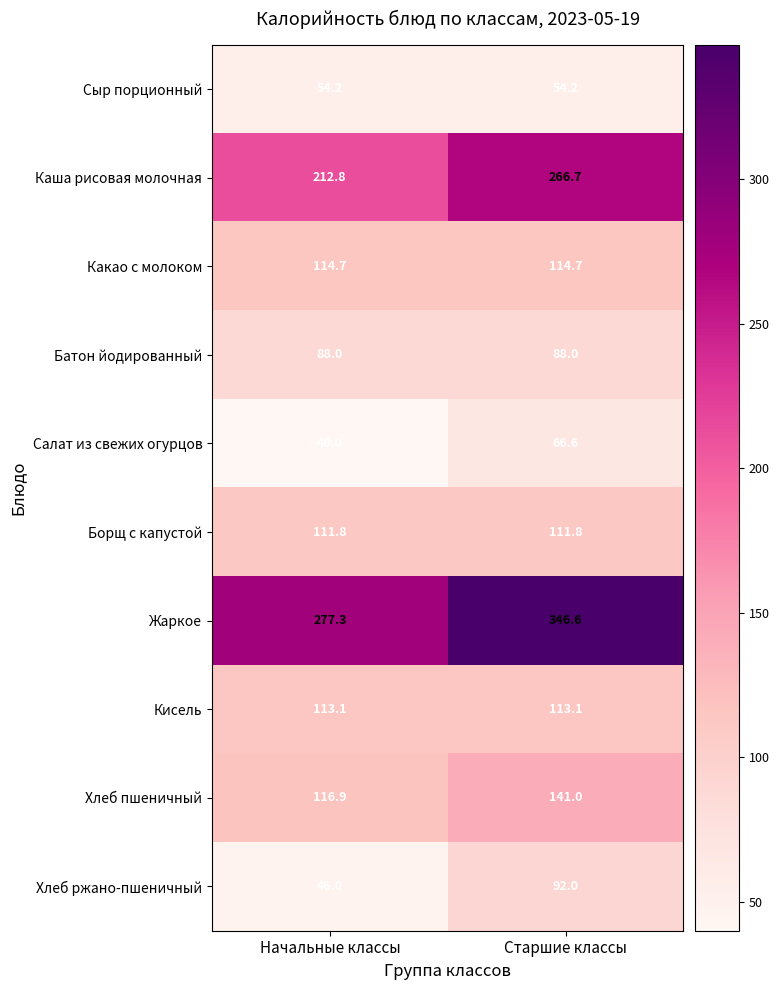

Count the number of data series in this chart.

10